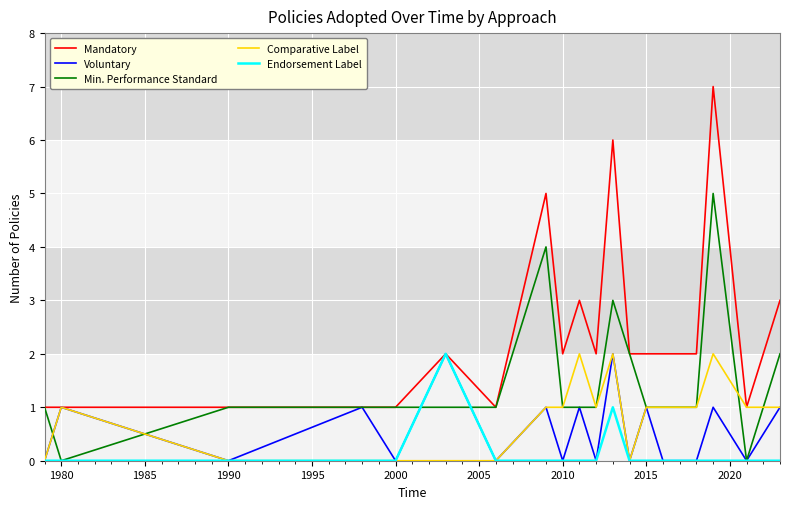

True or false: Min. Performance Standard has more than 1 points higher than both neighbors.

True